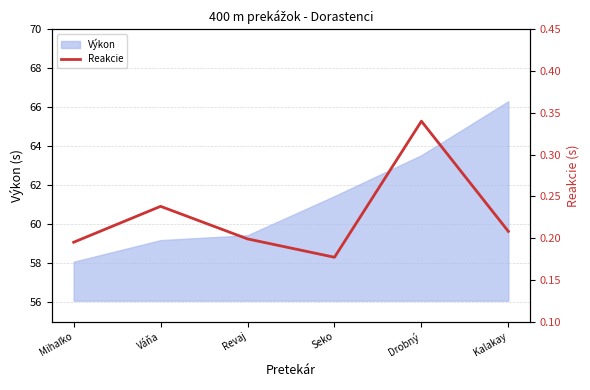

Where is Výkon nearest to the value 62?

Seko